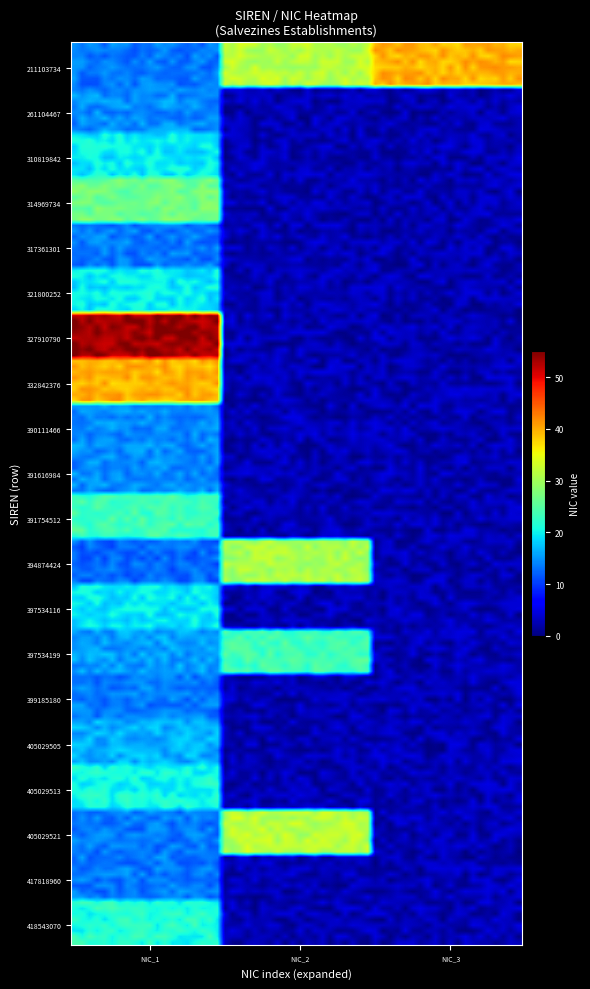

At how many categories does at least one series exceed 22?

3